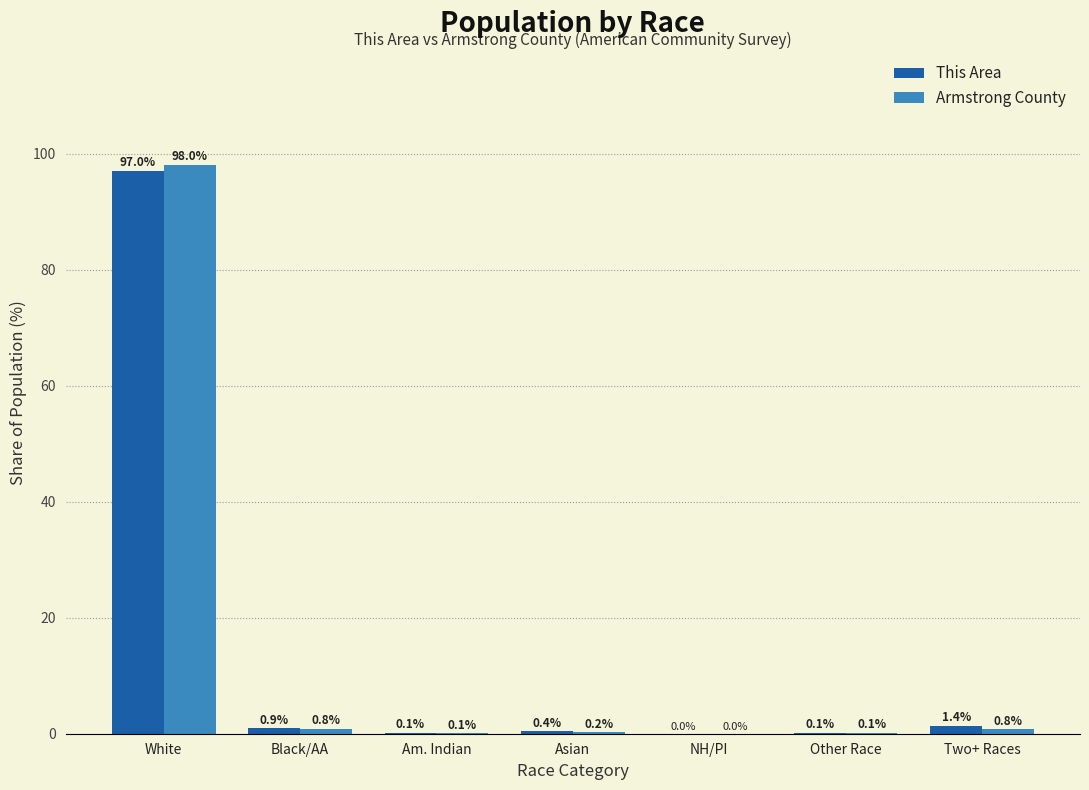

Are the bars horizontal?

No